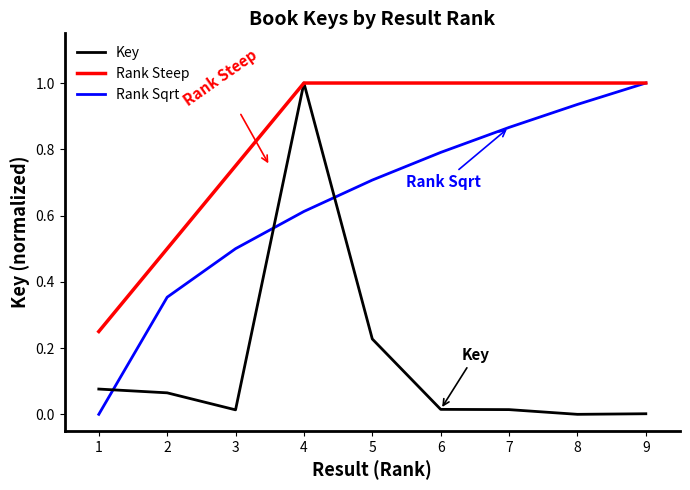

At which category is the sum across all series the highest?

4